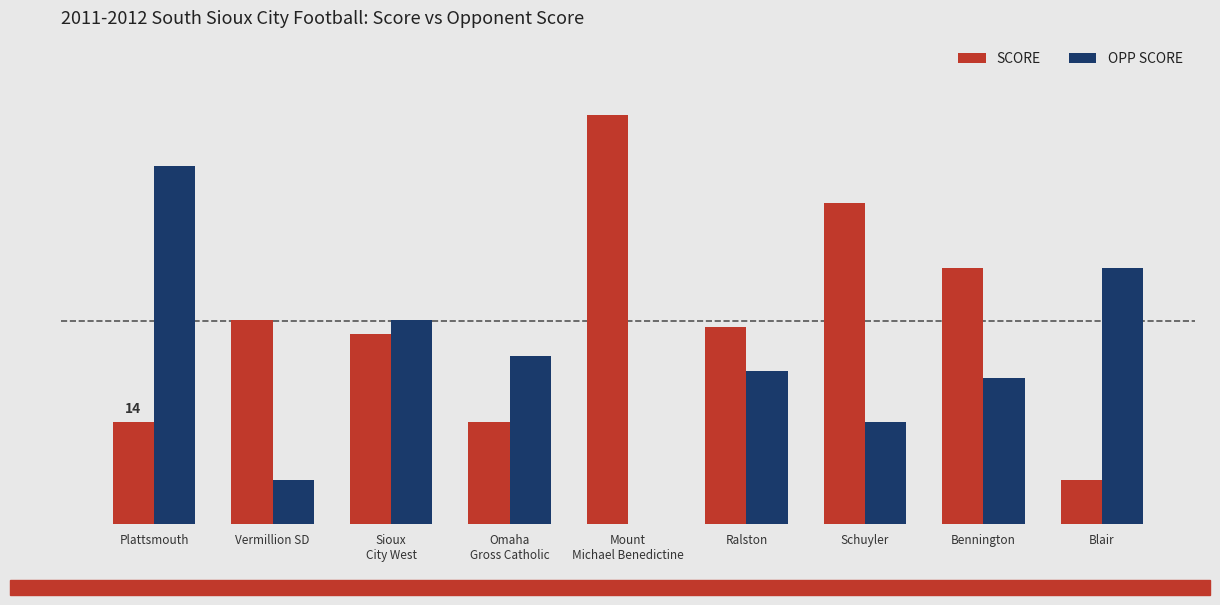

The OPP SCORE series shows 21 at Ralston. True or false?

True